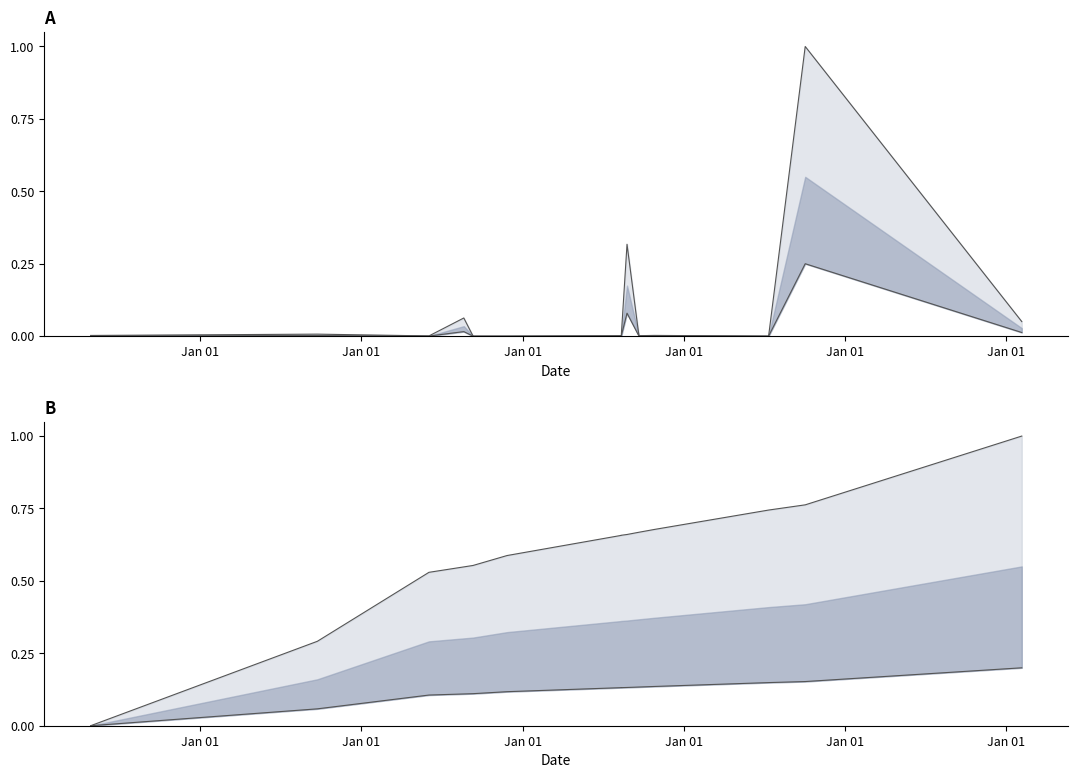

Rank the series by their maximum value, from lowest to highest.

ID_ZAZNAMU line lower, POZADOVANA_CENA line lower, POZADOVANA_CENA line upper, ID_ZAZNAMU line upper